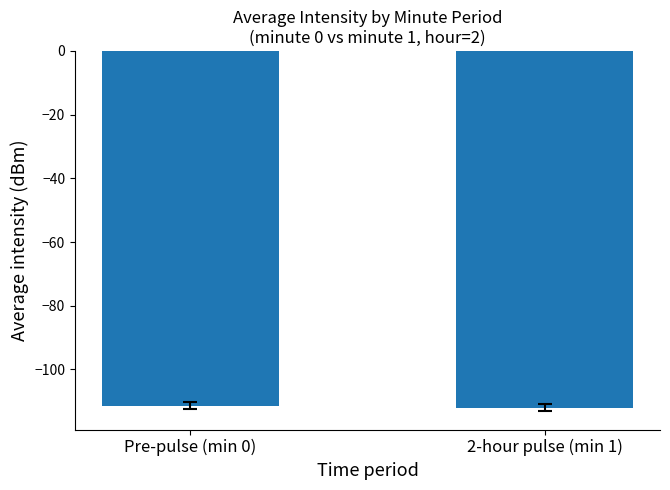

Reading right to left, extract all data points from this chart.

2-hour pulse (min 1)=-112.0	Pre-pulse (min 0)=-111.4